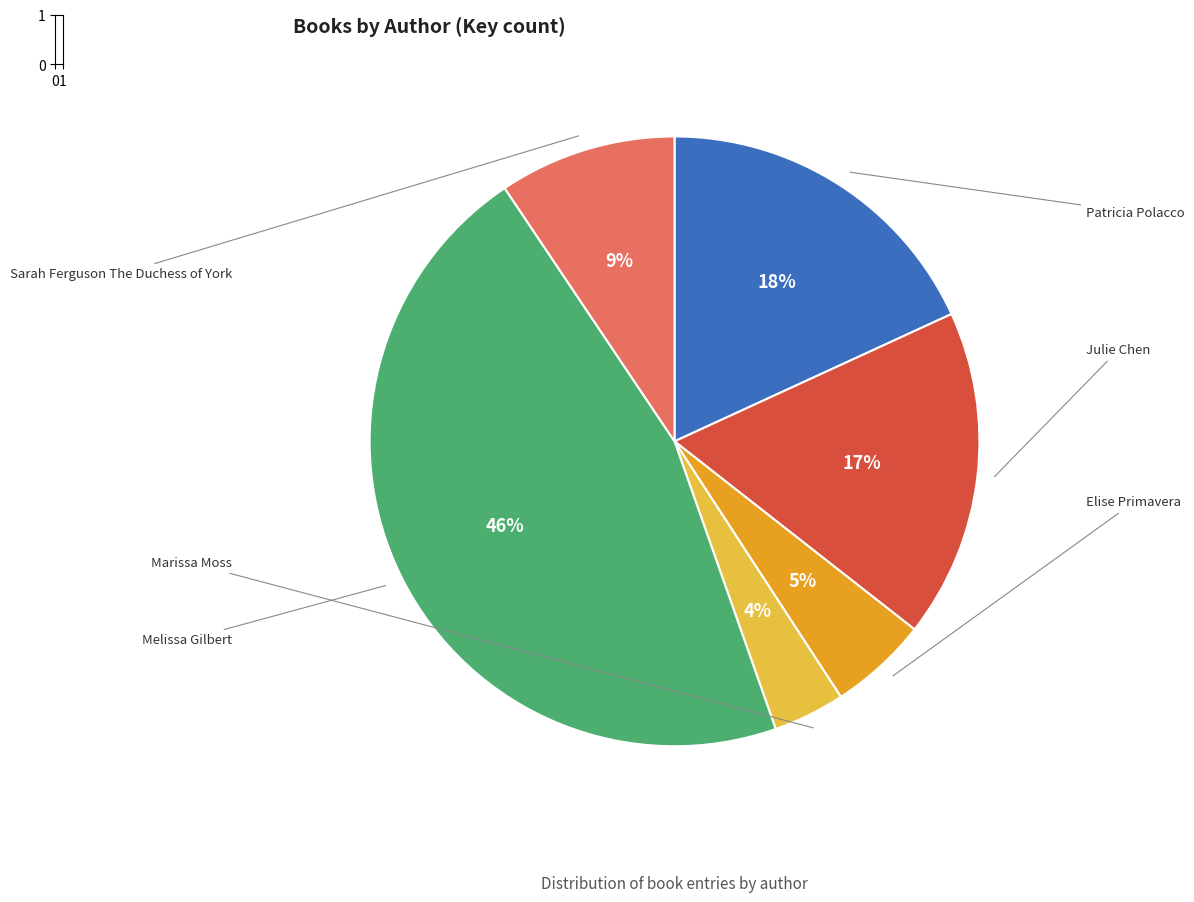

Count the number of slices in the pie.

6